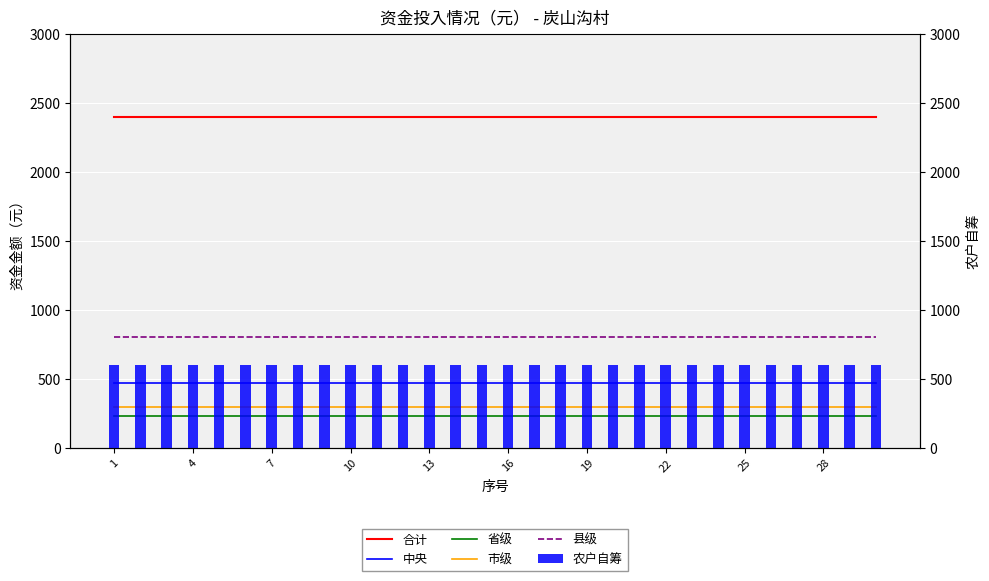

Is the value of 中央 at 19 greater than the value of 省级 at 7?

Yes